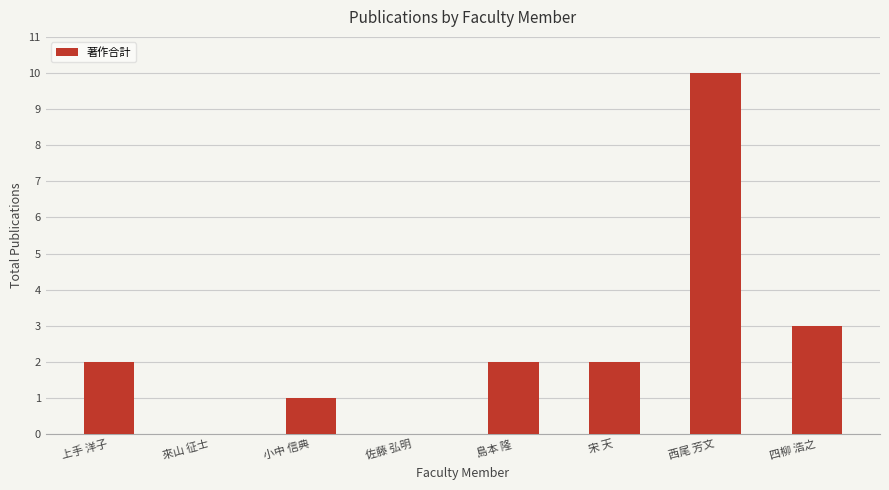

What is the maximum value shown in the chart?

10